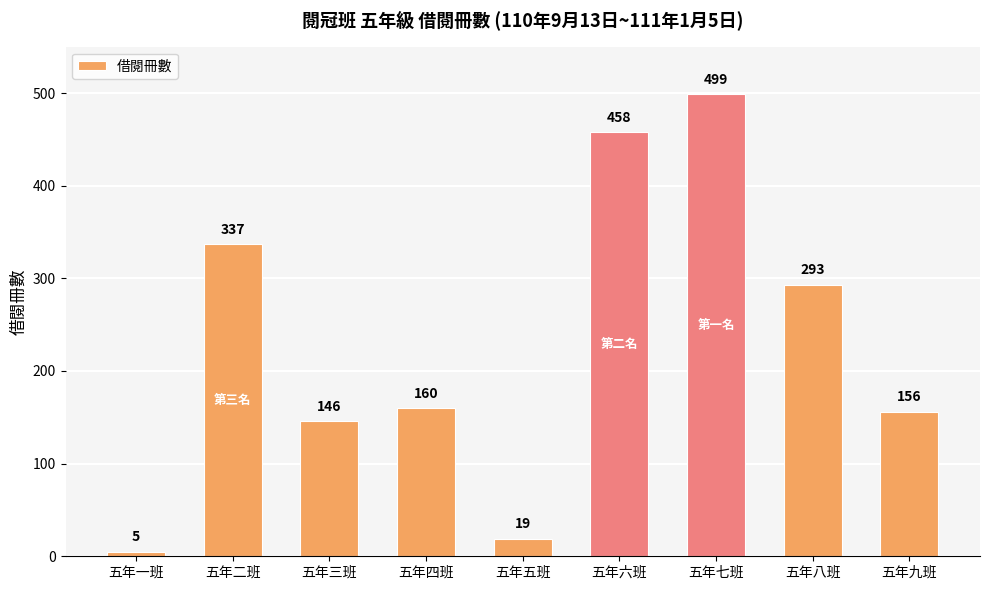

Rank the categories by value from highest to lowest.

五年七班, 五年六班, 五年二班, 五年八班, 五年四班, 五年九班, 五年三班, 五年五班, 五年一班